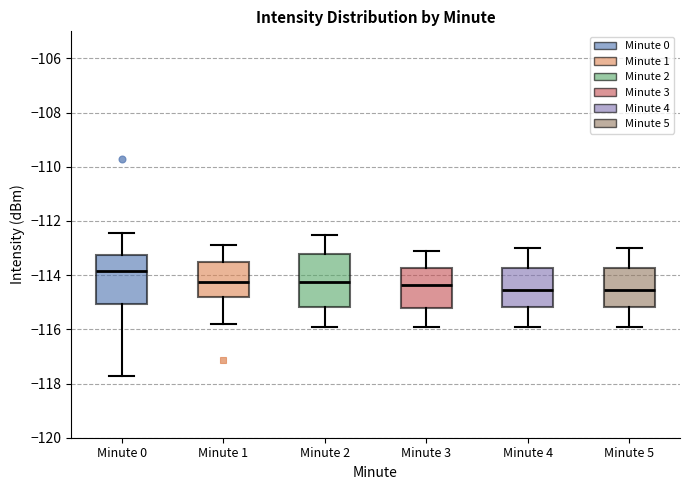

Where does the upper whisker of the box for Minute 4 end on the y-axis? The values are not printed on the chart, so give them approximately, as read against the axis.

-113.0